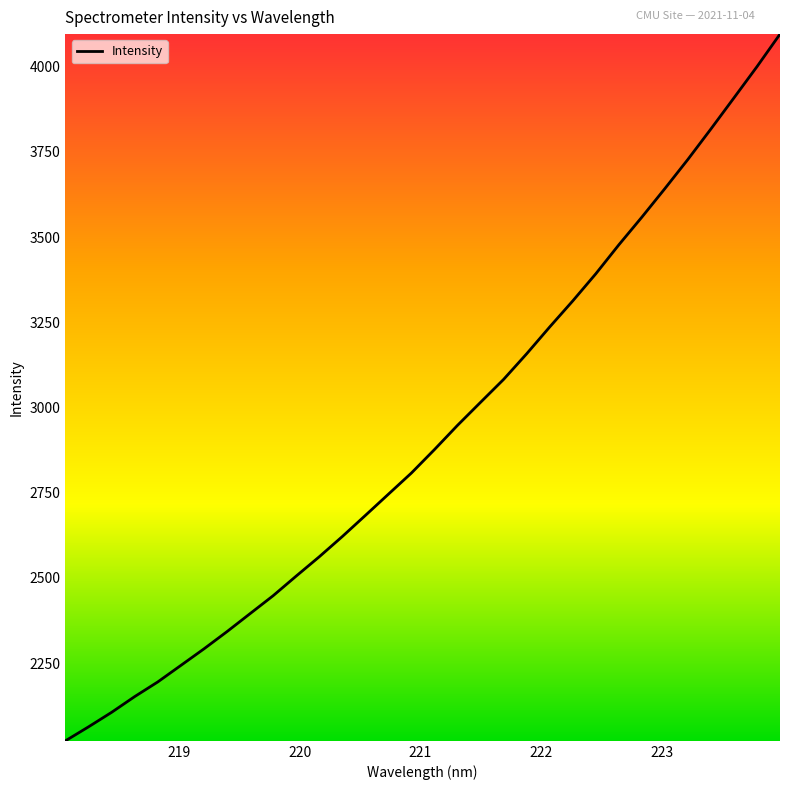

What is the smallest value displayed?

2022.1